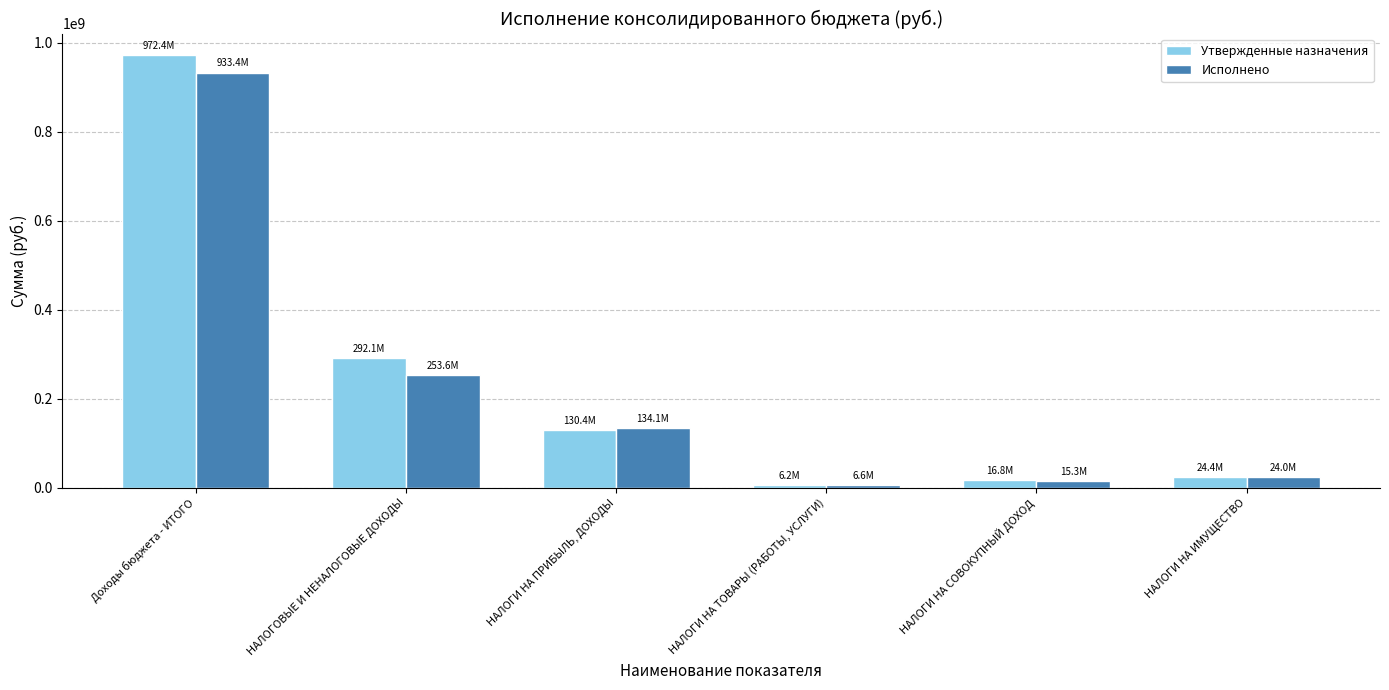

What are all the series names shown in the legend?

Утвержденные назначения, Исполнено